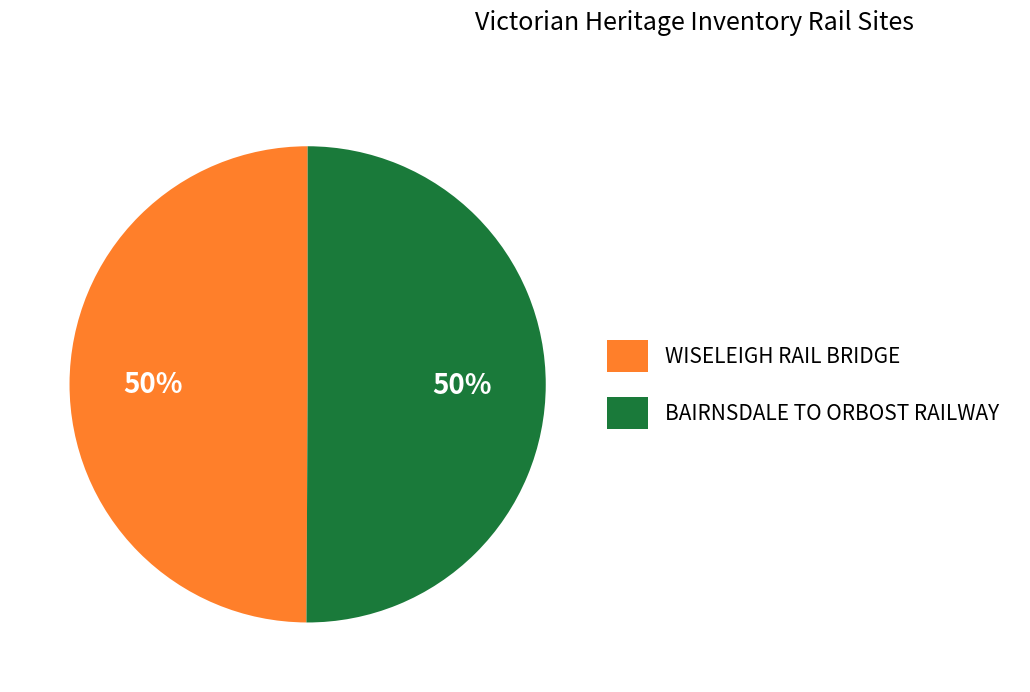

What is the ratio of the value at WISELEIGH RAIL BRIDGE to the value at BAIRNSDALE TO ORBOST RAILWAY?

1.0